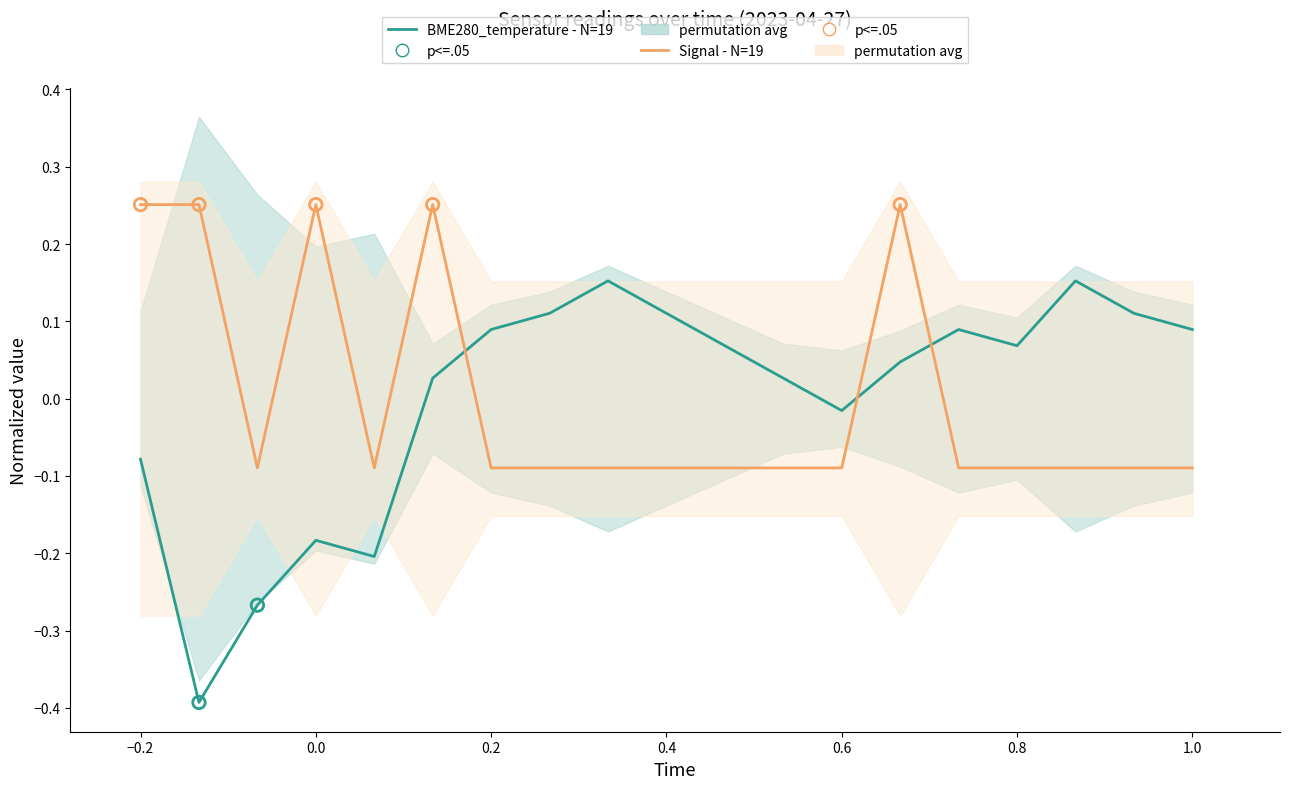

Which series has the widest spread of Y values?

BME280_temperature - N=19